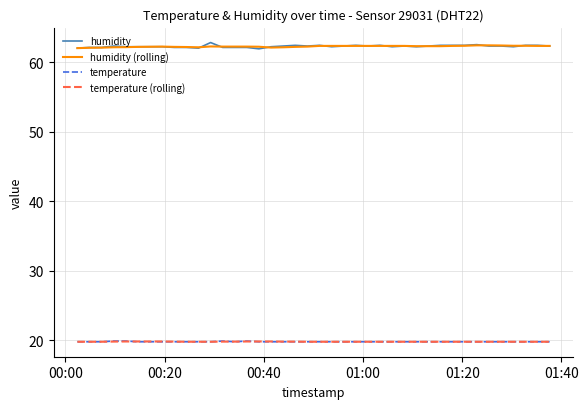

What is the maximum value shown in the chart?

62.8